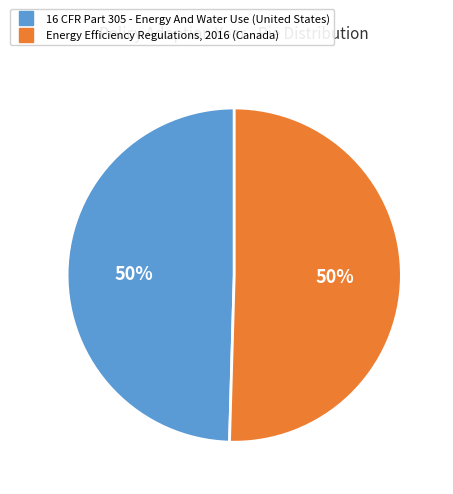

To the nearest percent, what is the average slice percentage?

50%